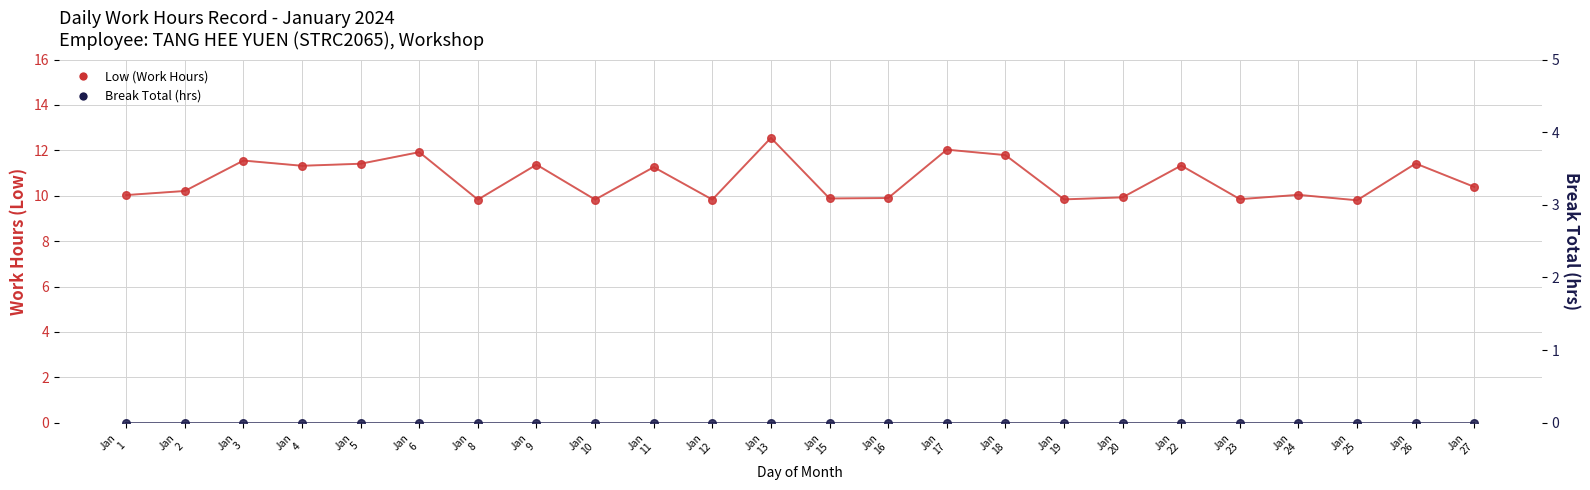

What is the total value across all series at Jan
23?

9.8